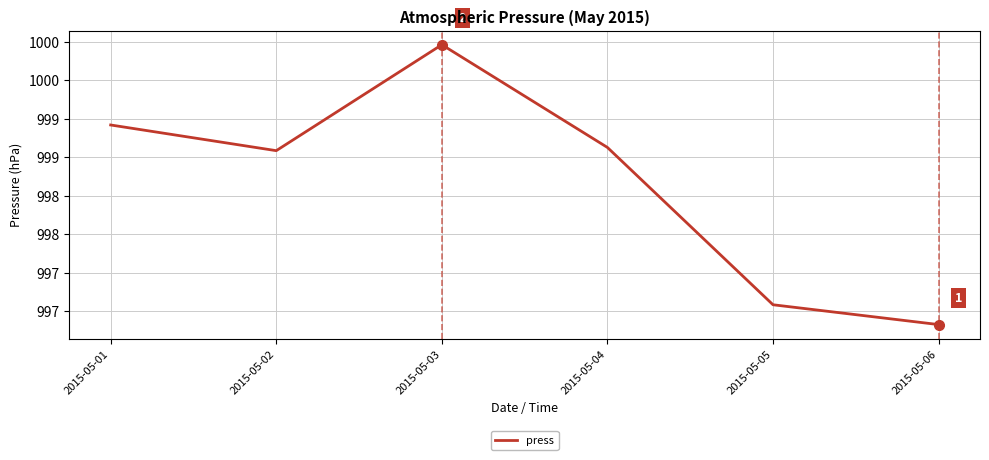

Does the chart have visible grid lines?

Yes